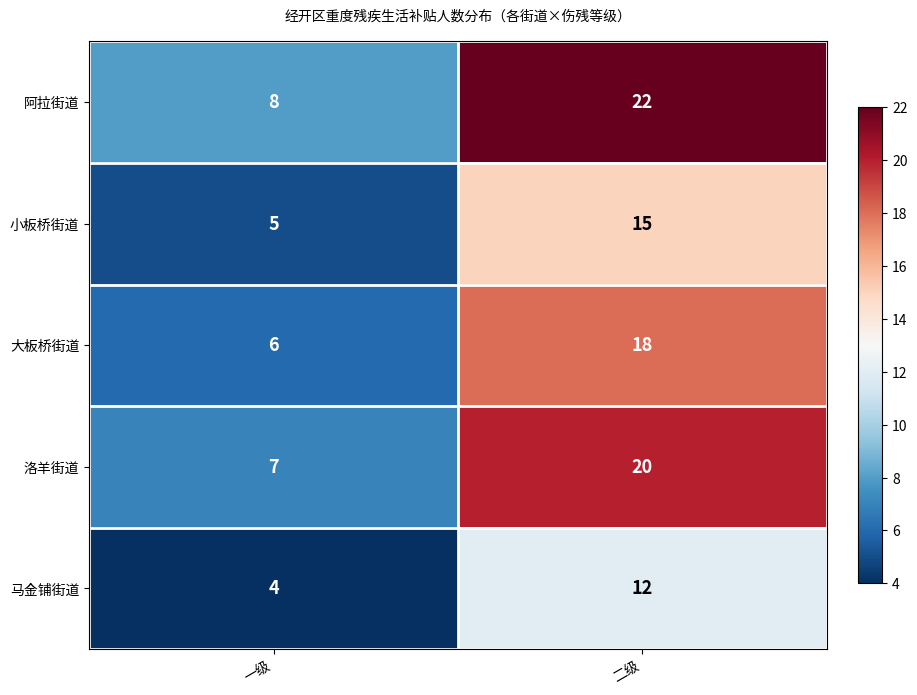

List the series in order of their peak value, lowest first.

马金铺街道, 小板桥街道, 大板桥街道, 洛羊街道, 阿拉街道